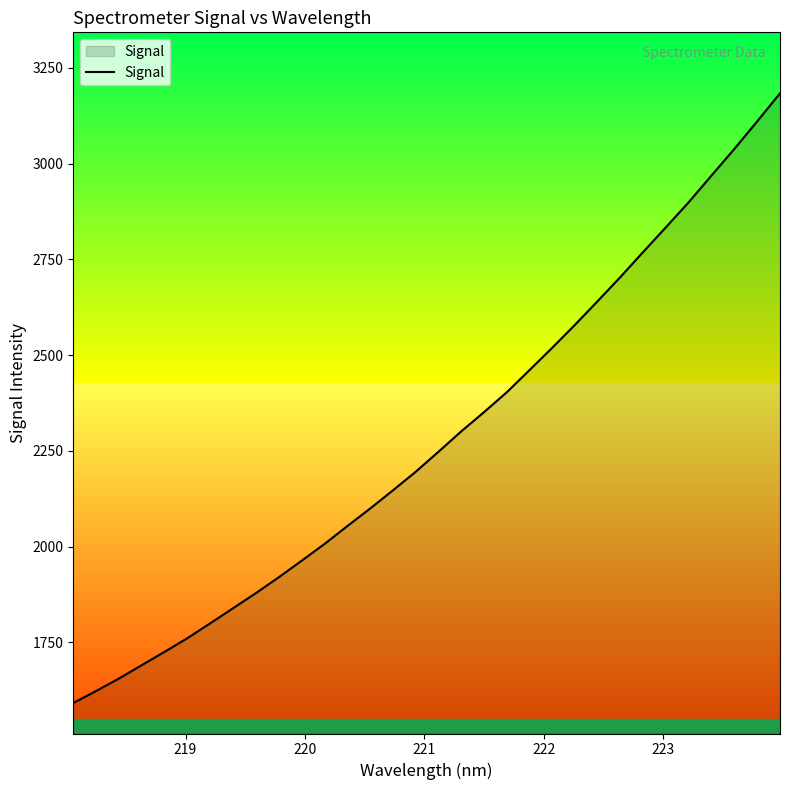

Count the number of data series in this chart.

1